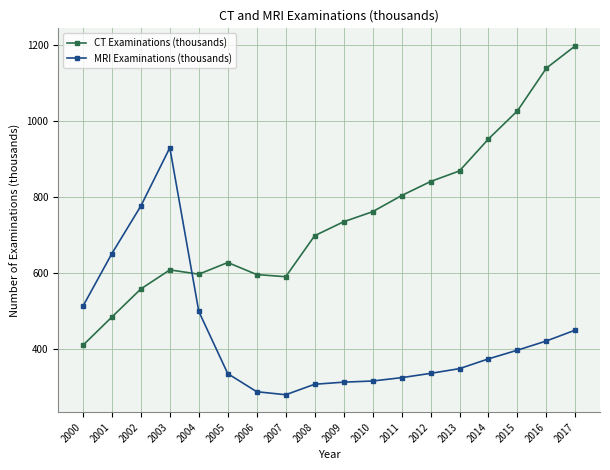

How many lines are shown in the chart?

2